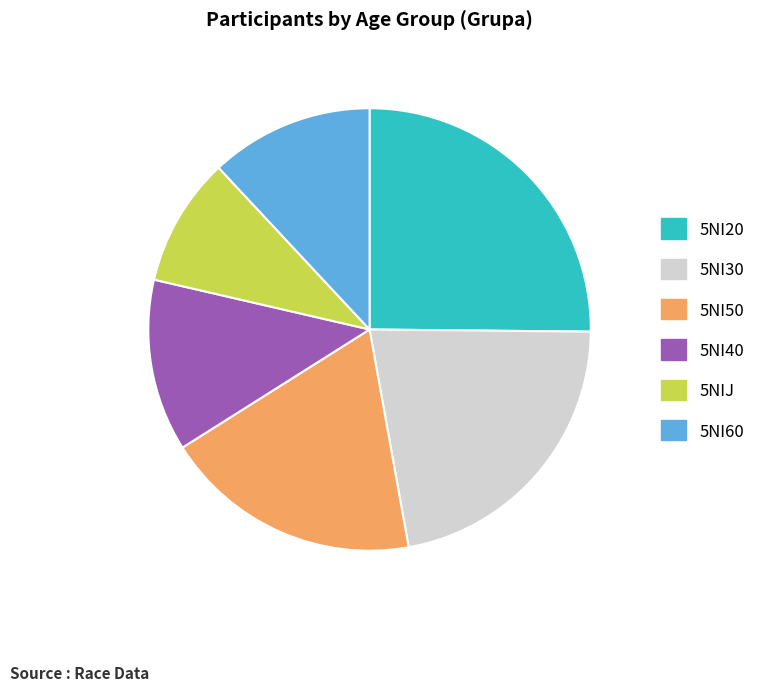

Combined, do 5NI20 and 5NI40 account for over 50%?

No